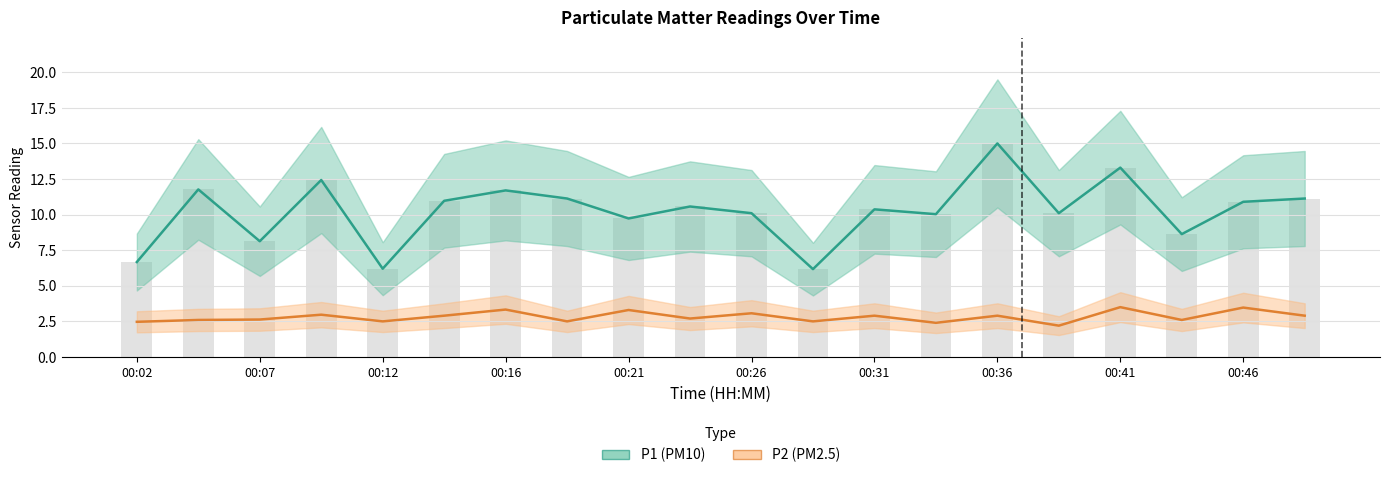

Where is P1 nearest to the value 10?

00:34